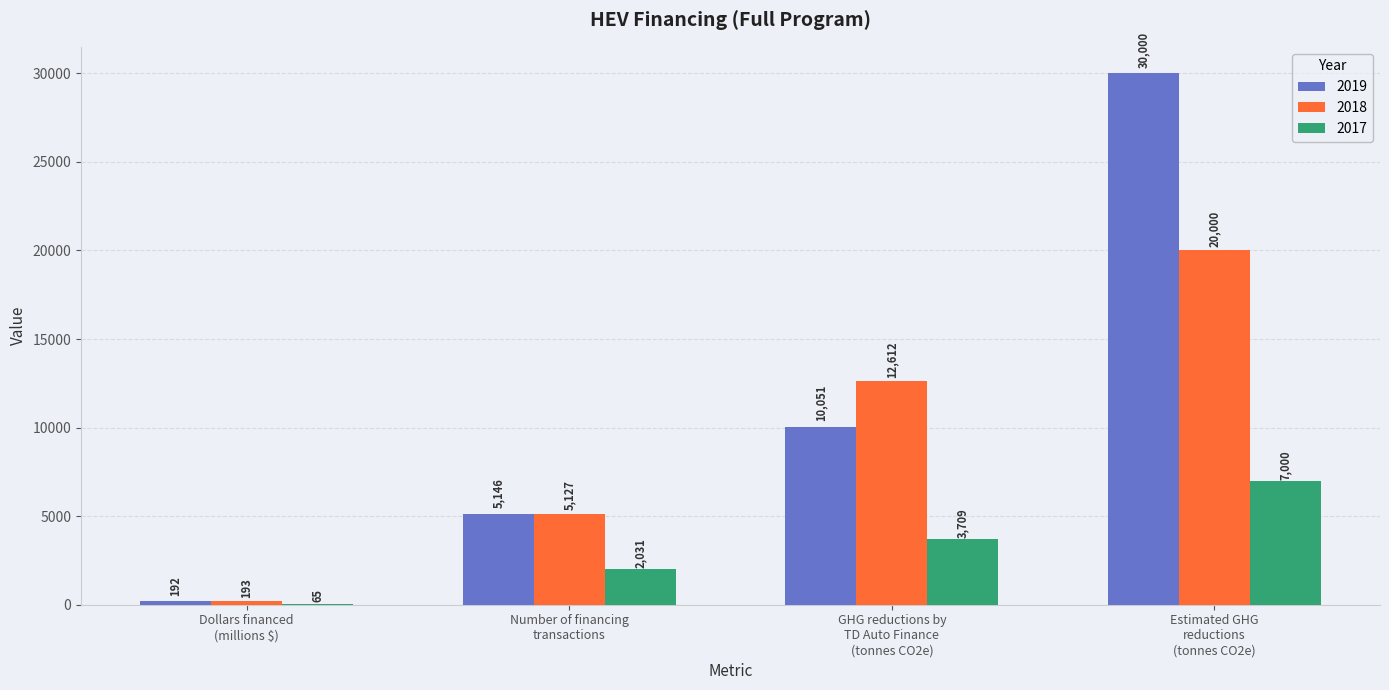

Read the 2017 value at Dollars financed
(millions $).

65